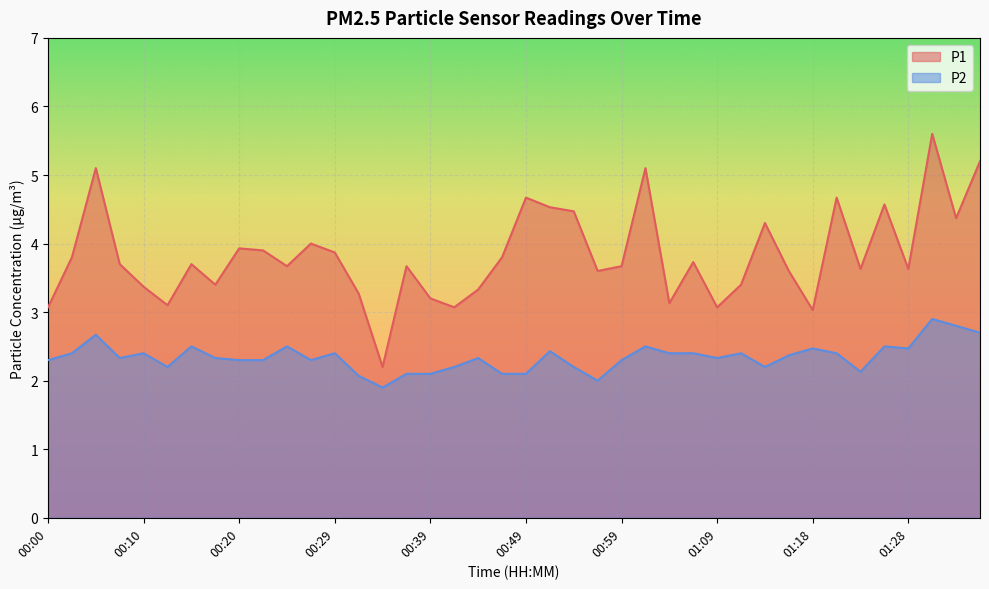

True or false: P2 and P1 intersect in this chart.

False